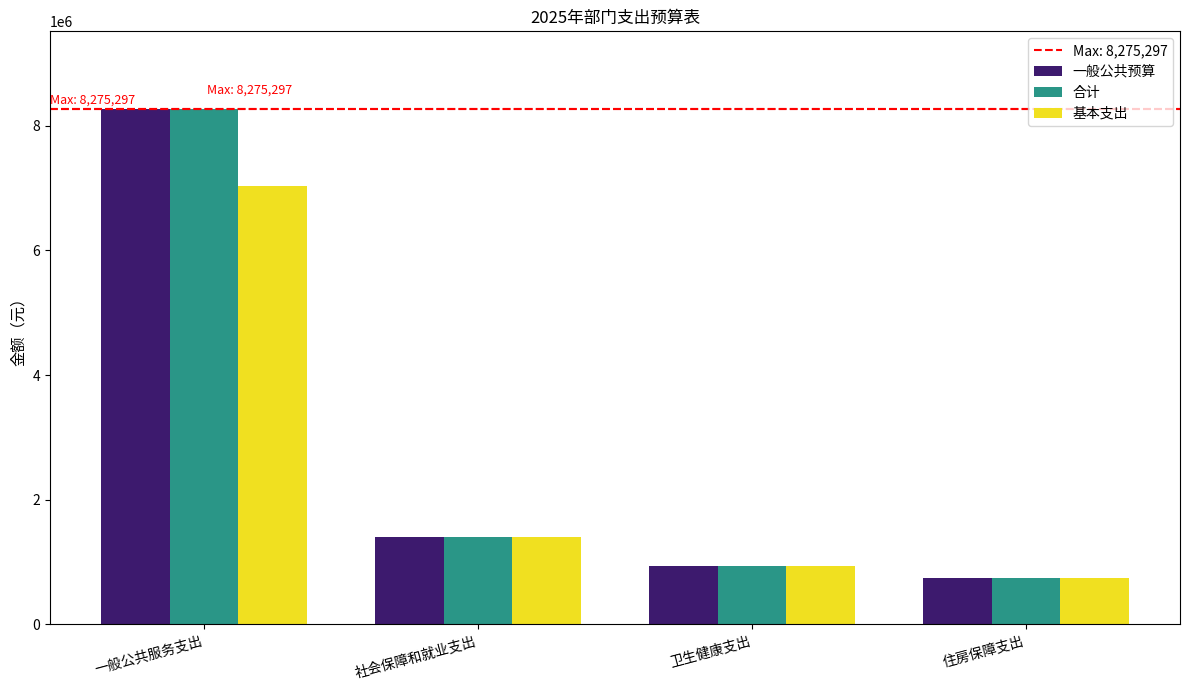

What is the total value across all series at 住房保障支出?

2233172.5